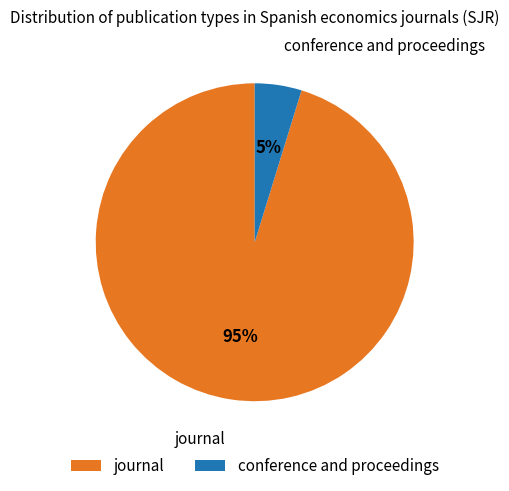

Which category has the smallest portion of the pie?

conference and proceedings